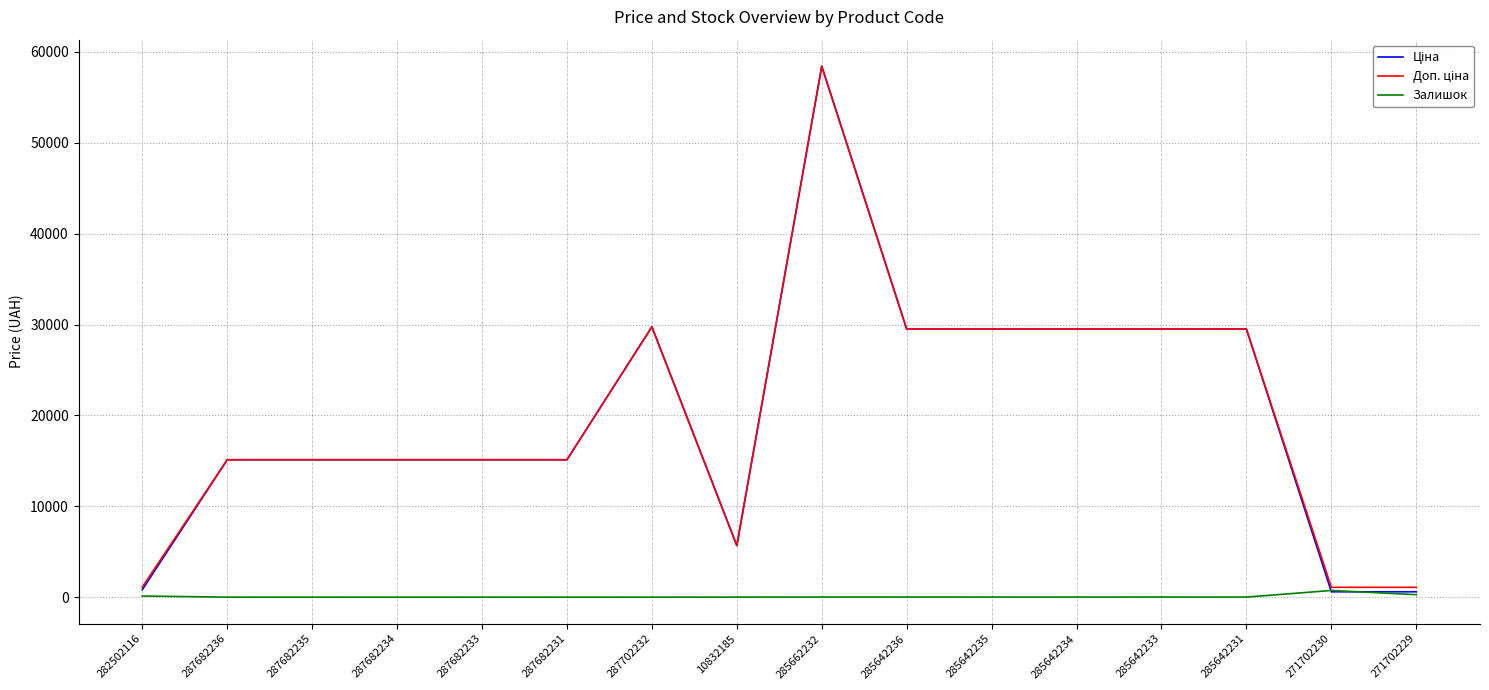

Is it true that Залишок equals 16.0 at 285642233?

True